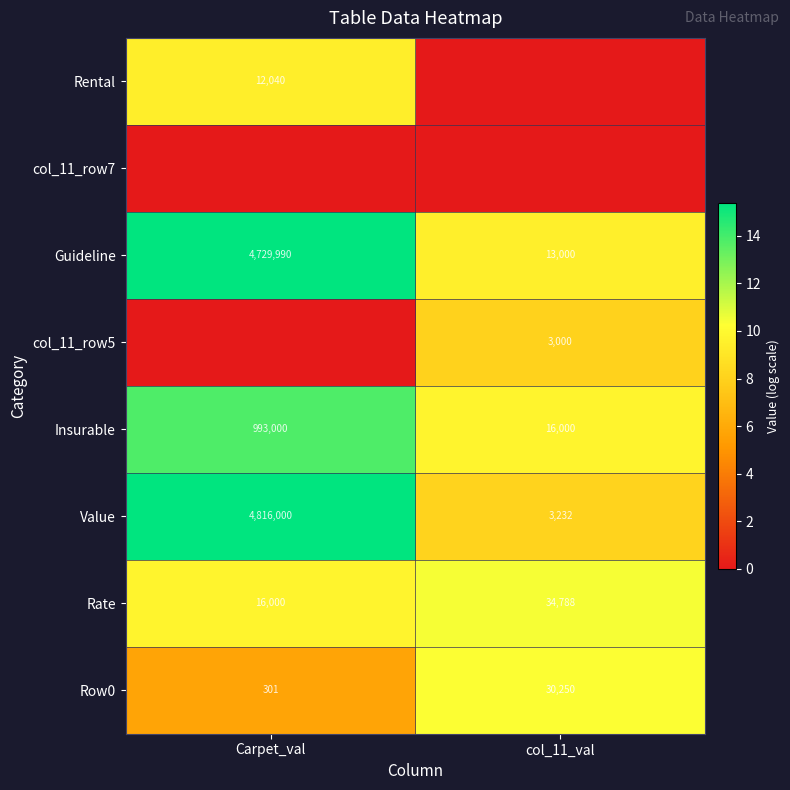

Which category has the lowest value in the Insurable series?

col_11_val